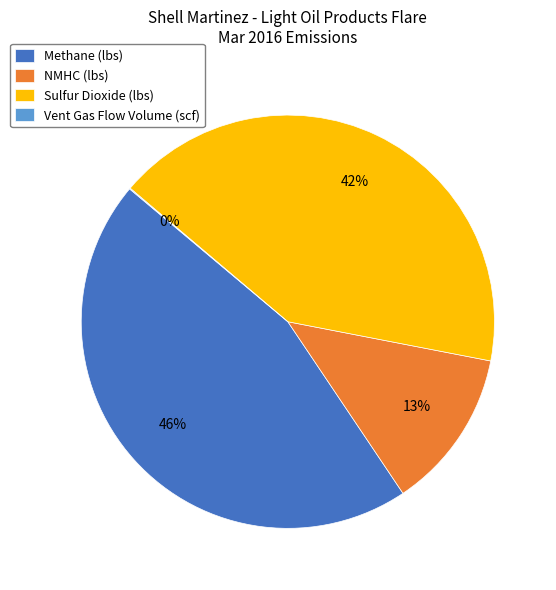

True or false: Methane (lbs) accounts for 46% of the total.

True